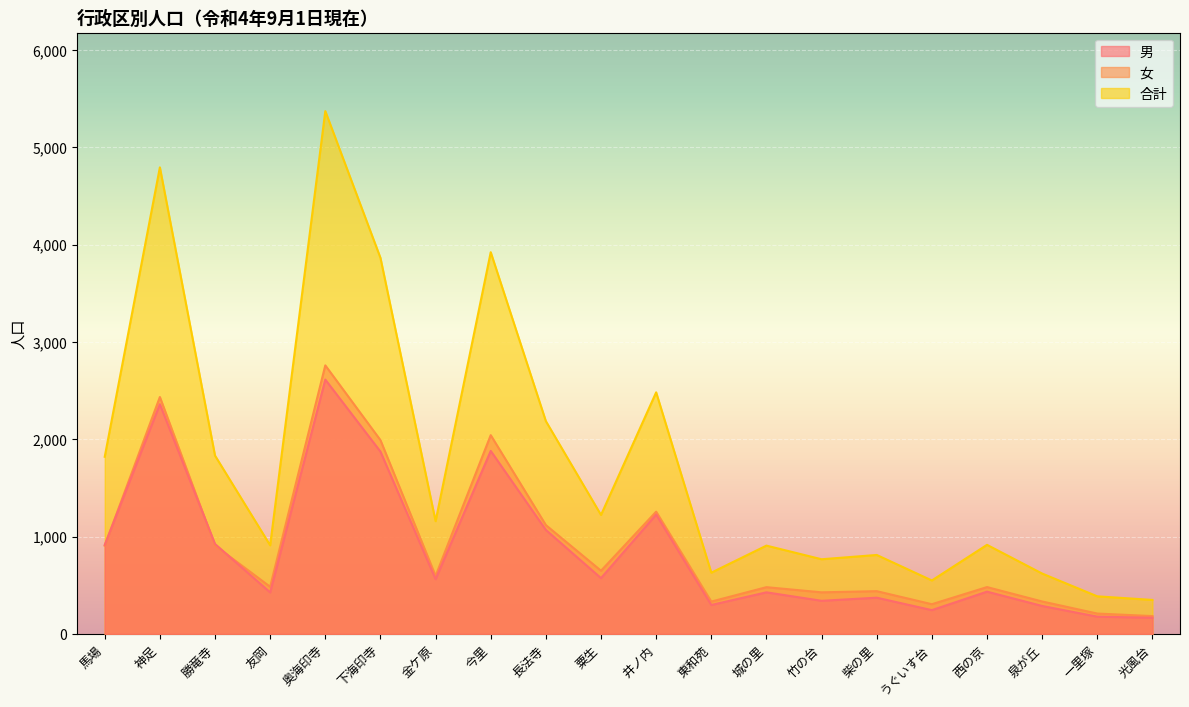

True or false: 女 has more than 2 interior local peaks.

True